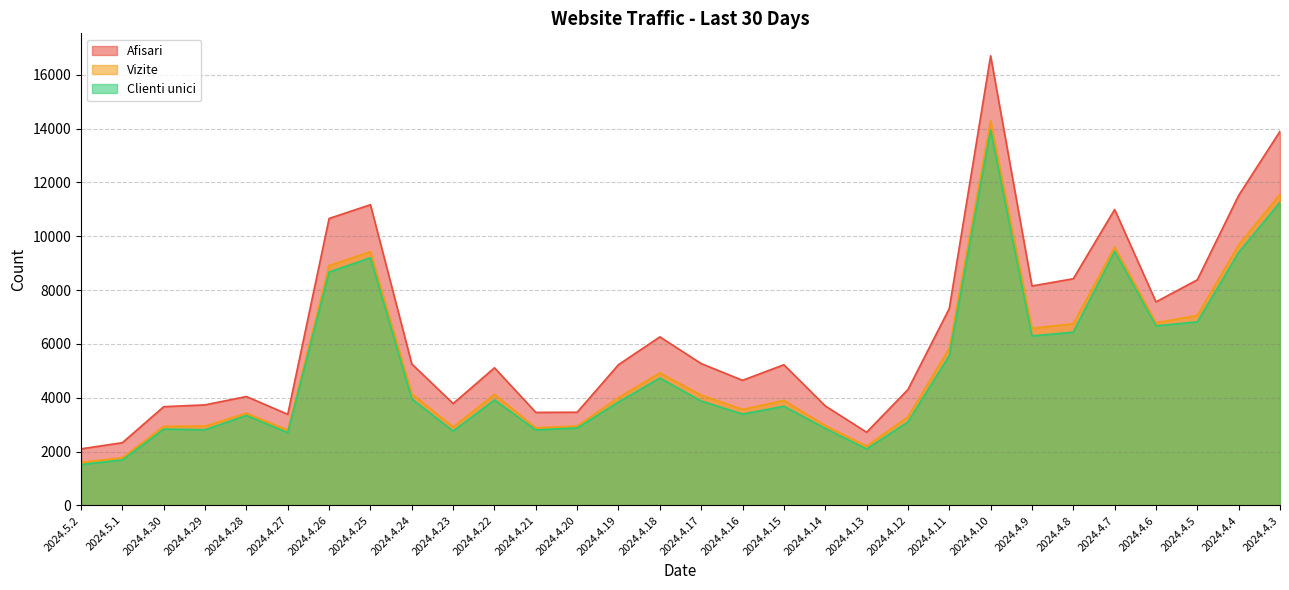

What is the total value across all series at 2024.4.19?

13079